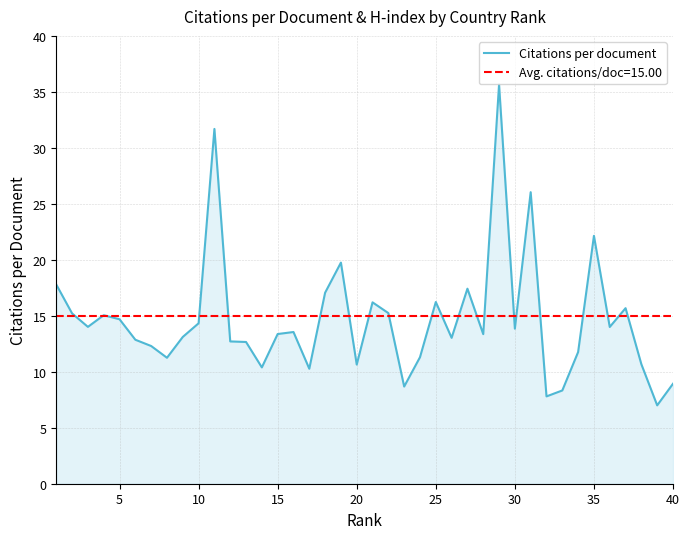

Does the chart have visible grid lines?

Yes